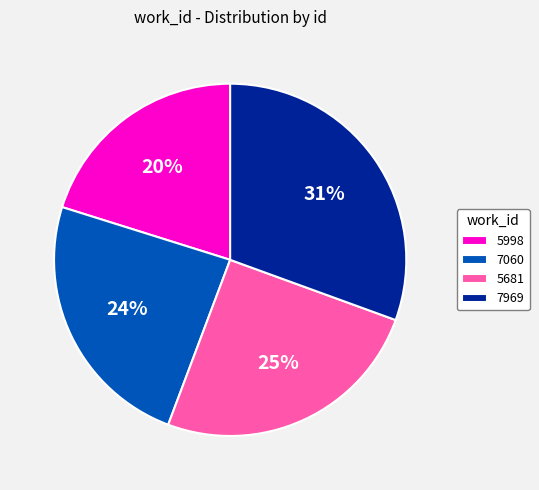

Does 7969 represent more than half of the total?

No